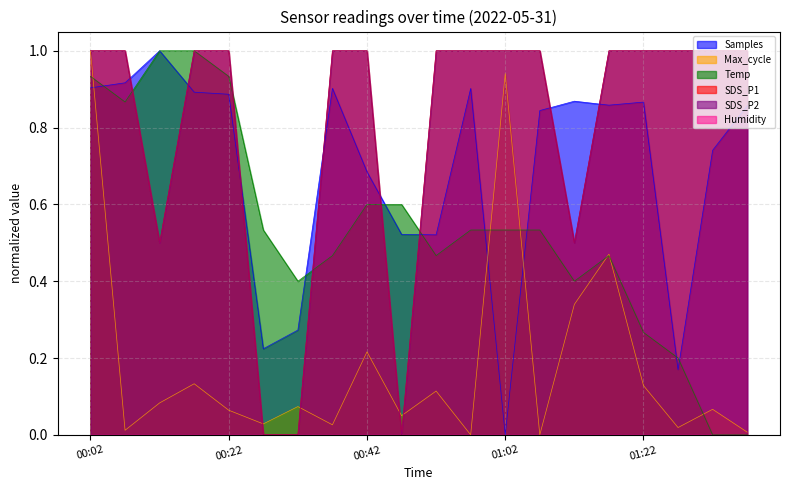

Does the chart display data point markers on the line(s)?

No